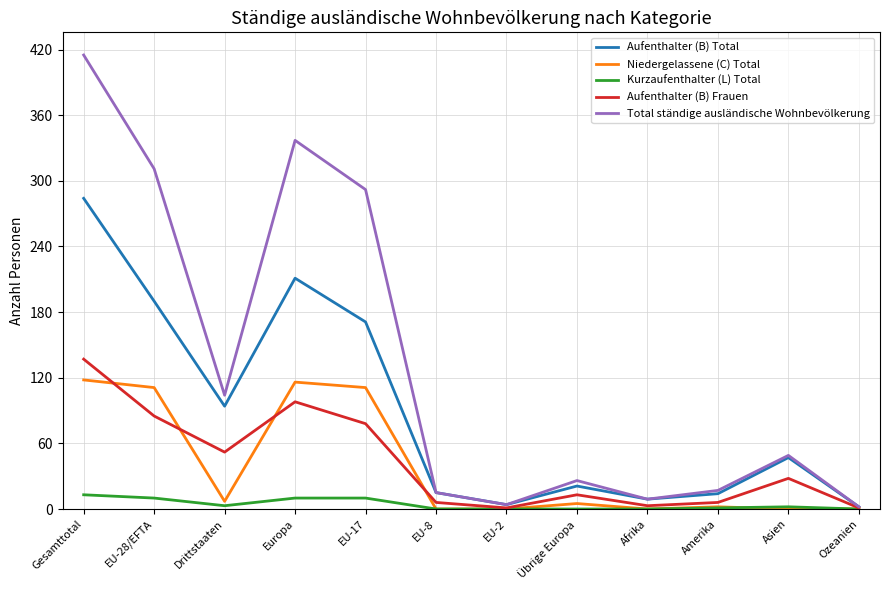

What is the sum of all Total ständige ausländische Wohnbevölkerung values?

1581